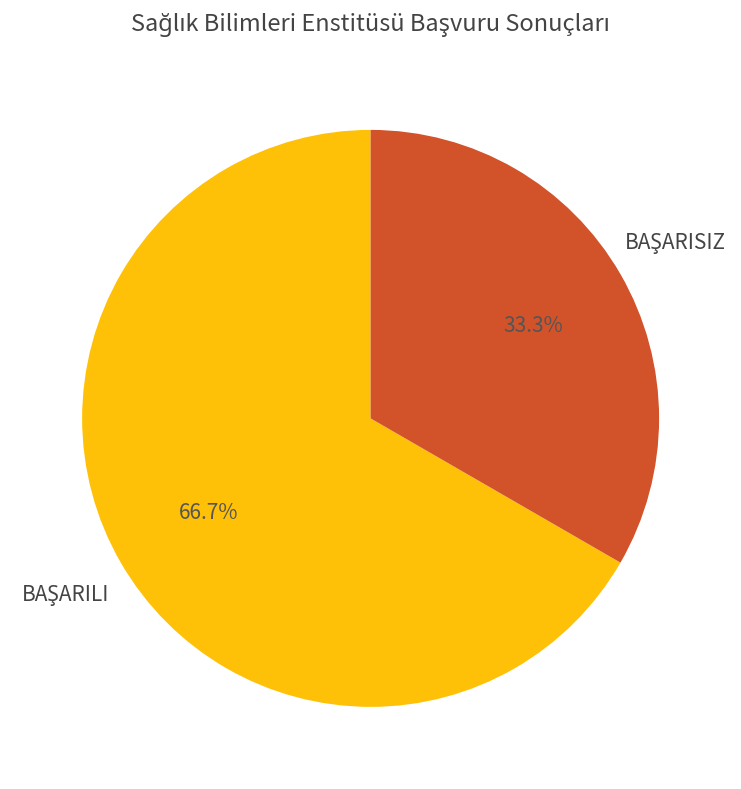

Does any single category account for the majority?

Yes